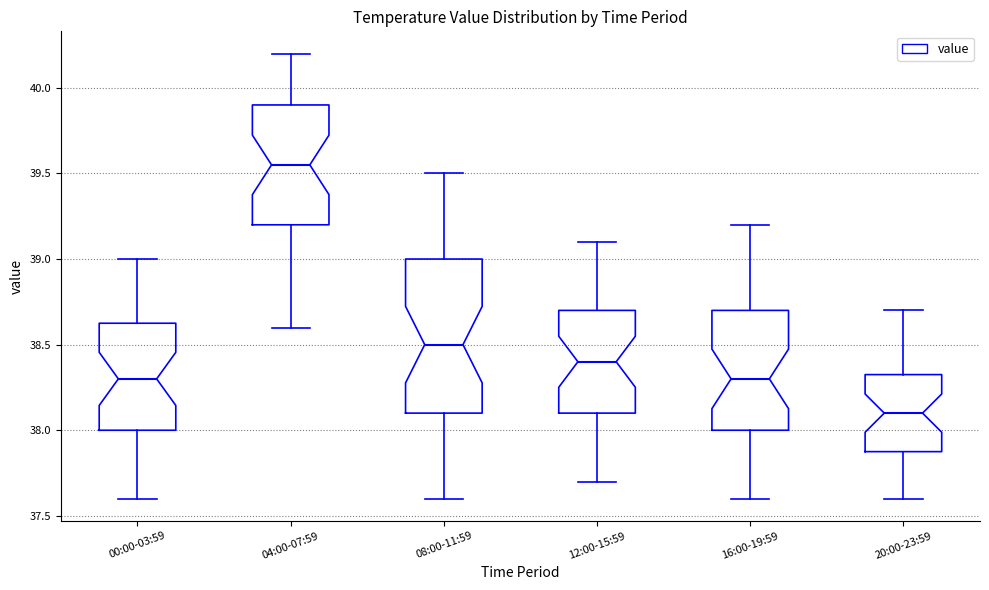

Which box is the tallest, from its lower edge to its upper edge?

08:00-11:59